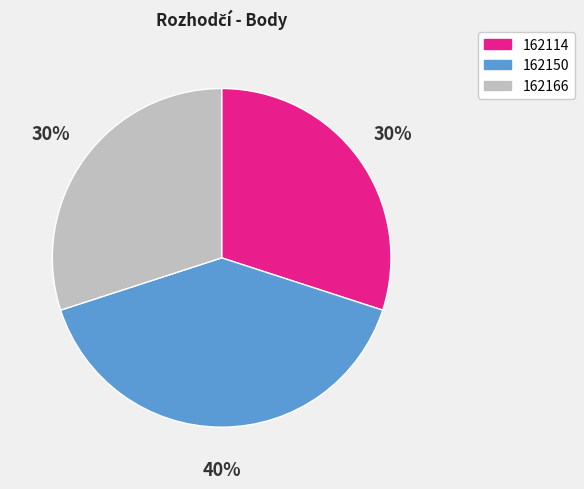

Is it true that 162150 is 40% of the pie?

True